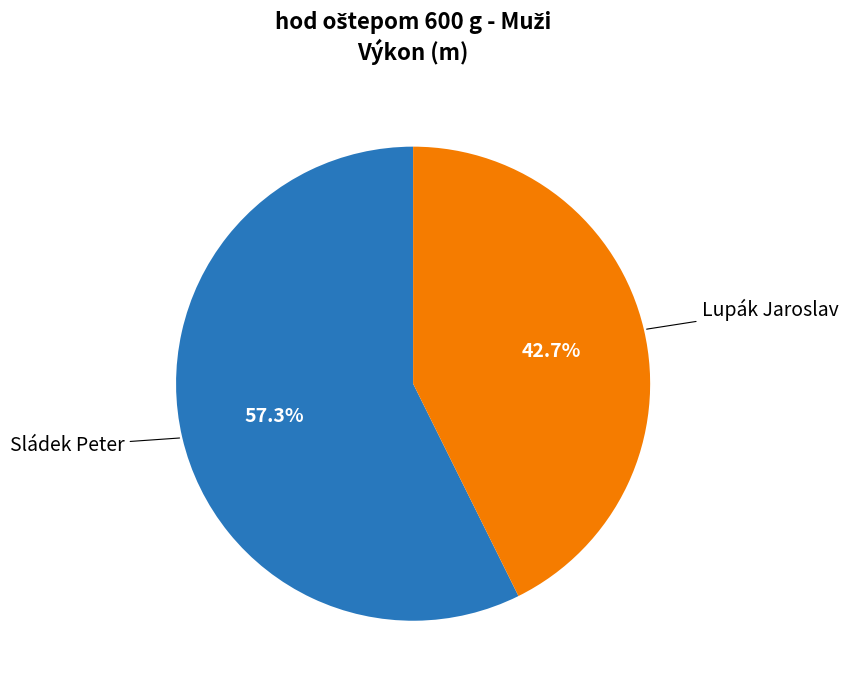

Is there a majority slice in this chart?

Yes